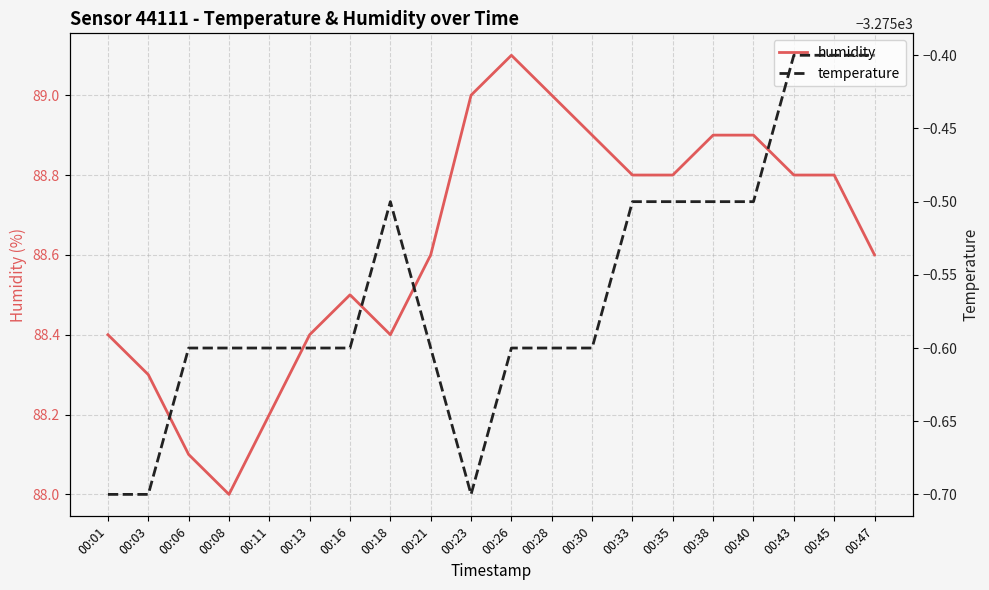

At how many categories does at least one series exceed -83?

20